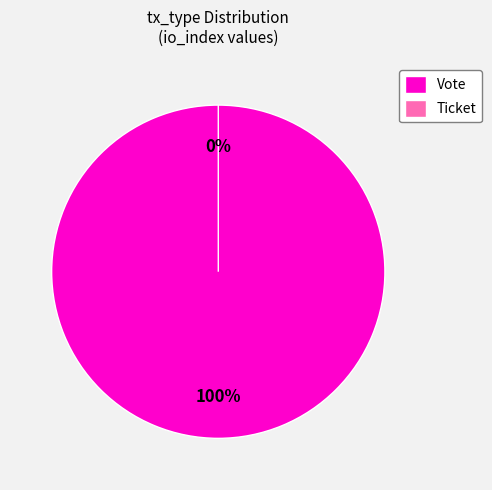

Which category accounts for the majority?

Vote